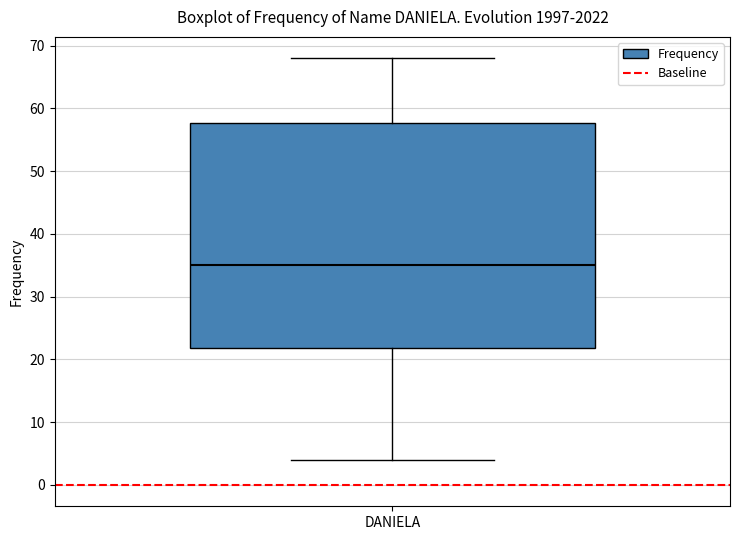

Transcribe this box plot: give where the median line is, the range the box spans, and where the two whiskers end, as read against the y-axis. The values are not printed on the chart, so give them approximately, as read against the axis.

median 35, box 22 to 58, whiskers 4 to 68